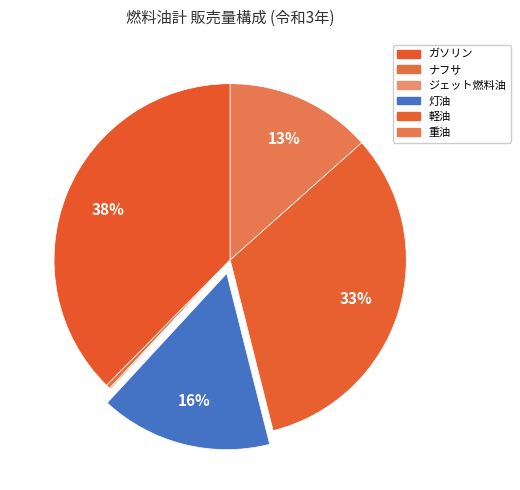

What percentage is the 灯油 slice, to the nearest percent?

16%